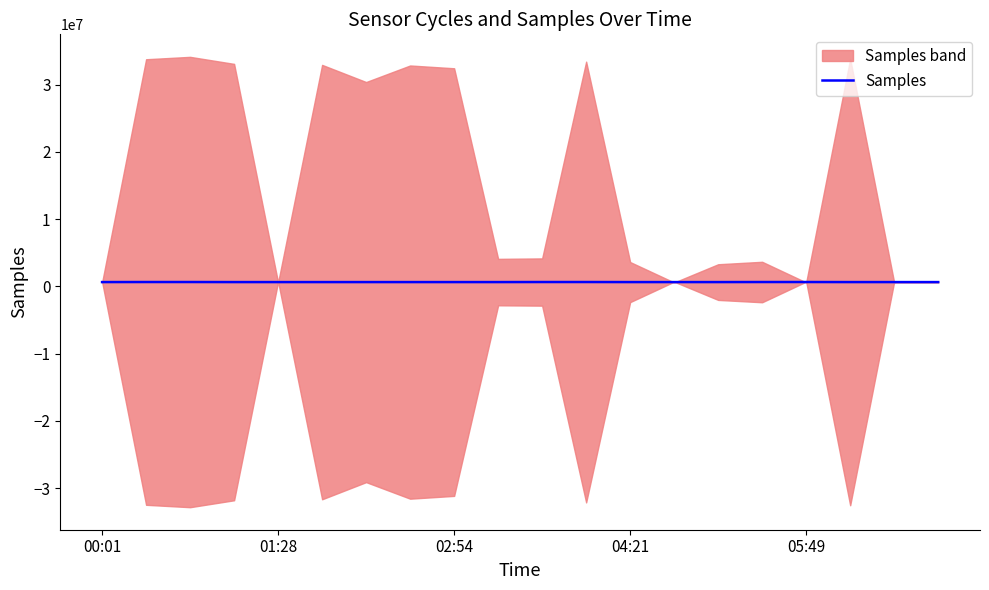

Between 8 and 01:28, which is larger?

01:28